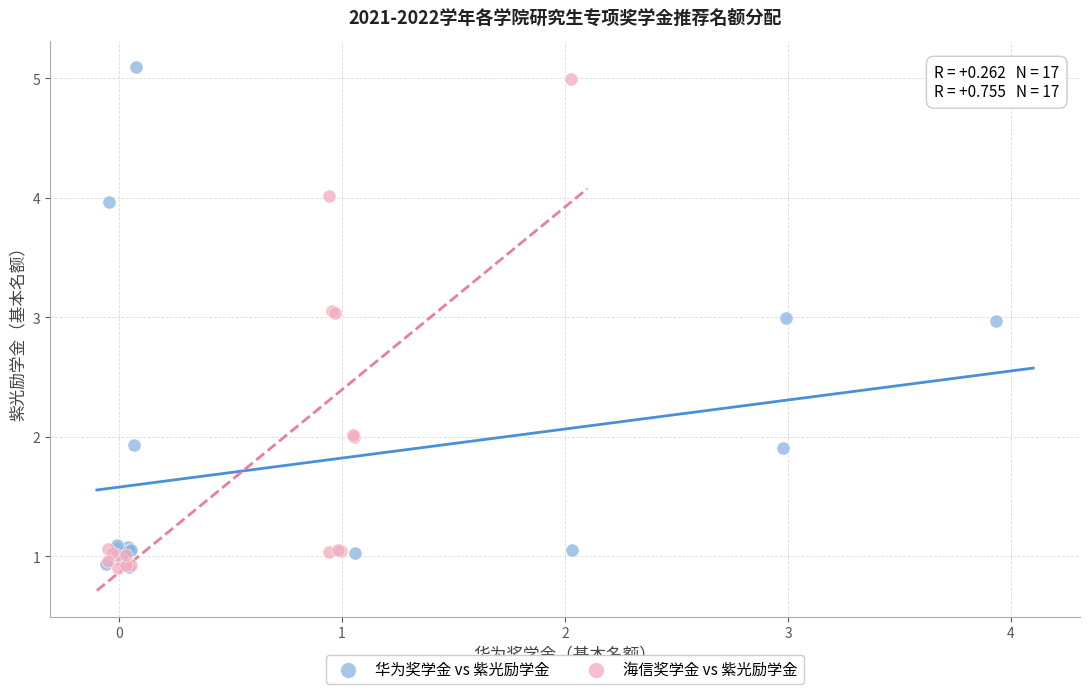

What are all the series names shown in the legend?

华为奖学金 vs 紫光励学金, 海信奖学金 vs 紫光励学金